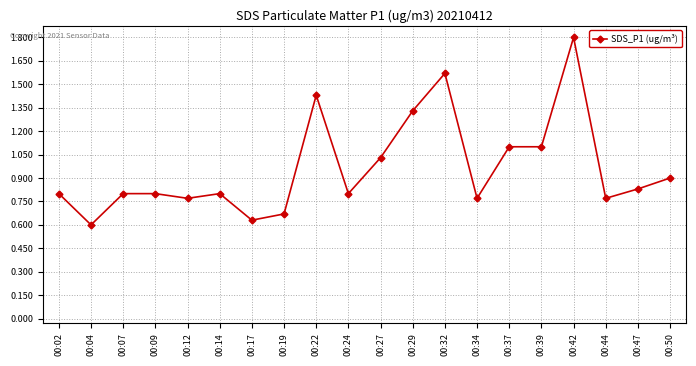

What is the approximate value at 00:42?

1.8